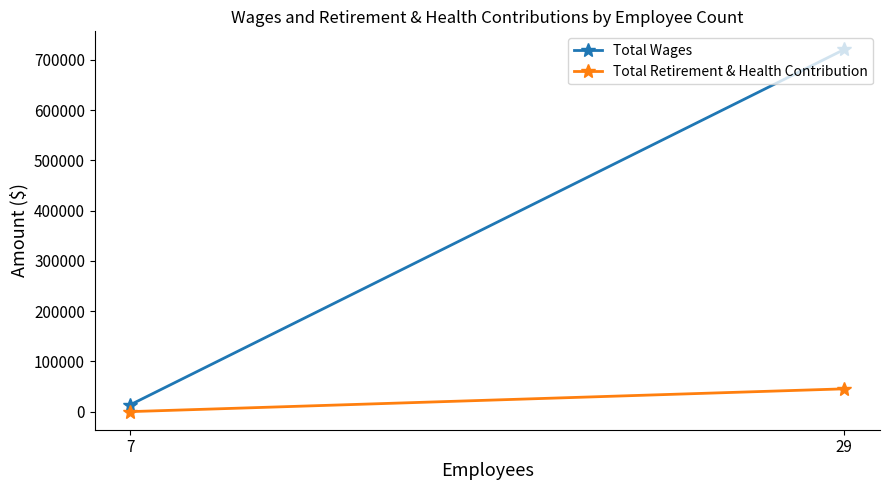

How many lines are shown in the chart?

2